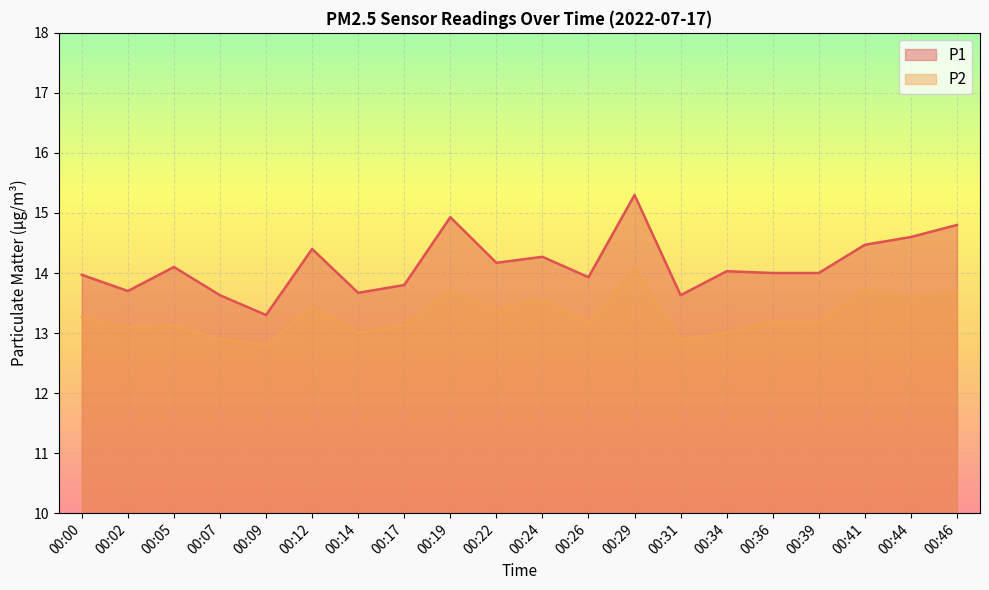

How many data points in P2 are above 13?

15